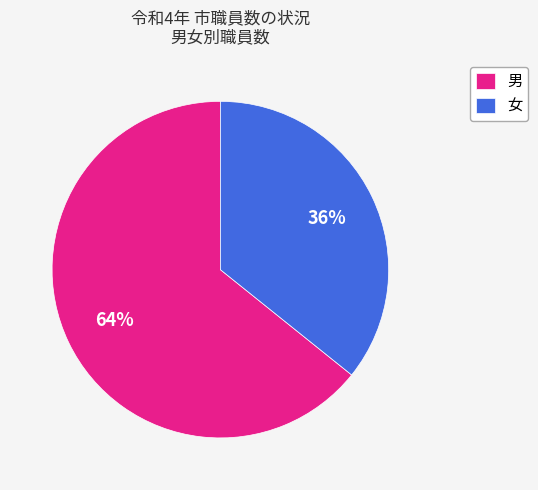

Between 男 and 女, which is larger?

男